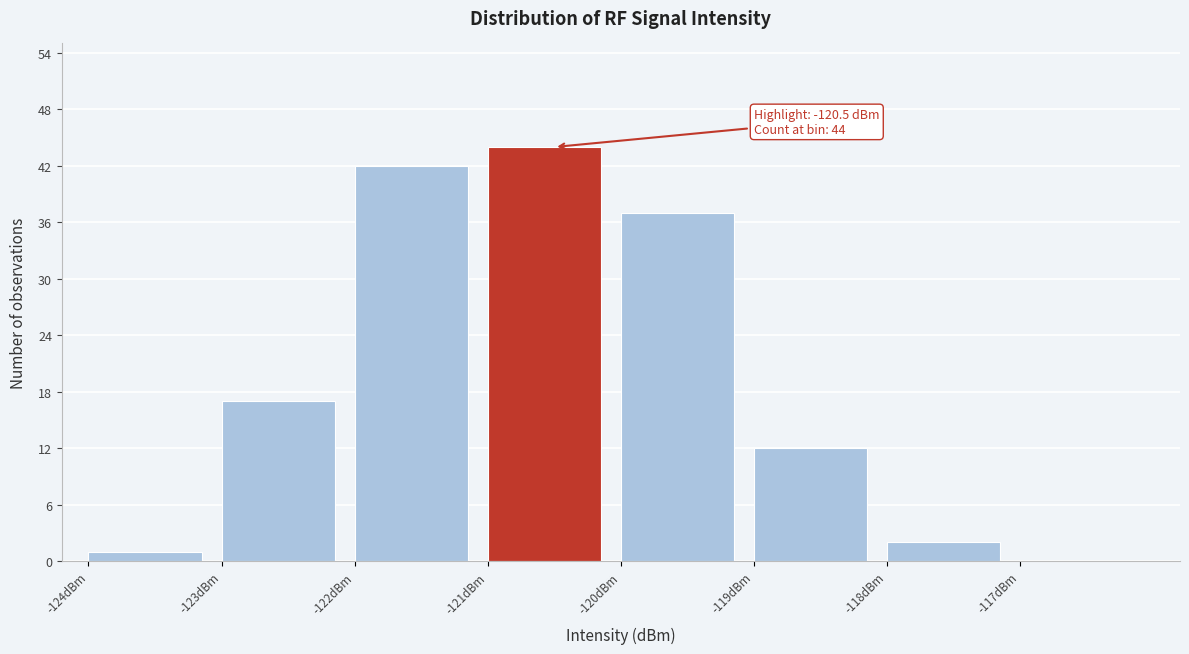

Which range on the x-axis has the tallest bar?

-121 to -120